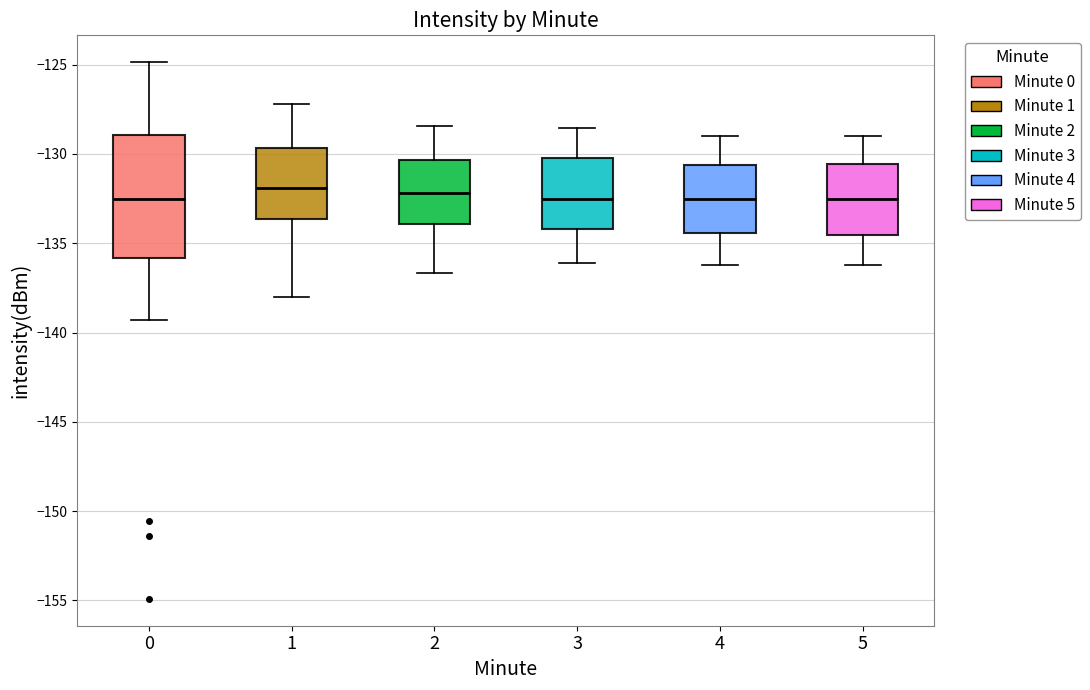

Where does the lower whisker of the box at x = 0 end on the y-axis? The values are not printed on the chart, so give them approximately, as read against the axis.

-139.5